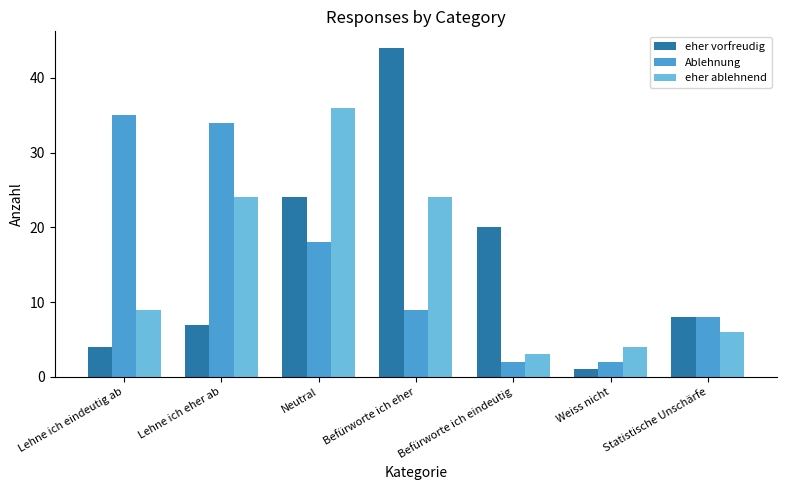

The eher ablehnend series shows 36 at Neutral. True or false?

True